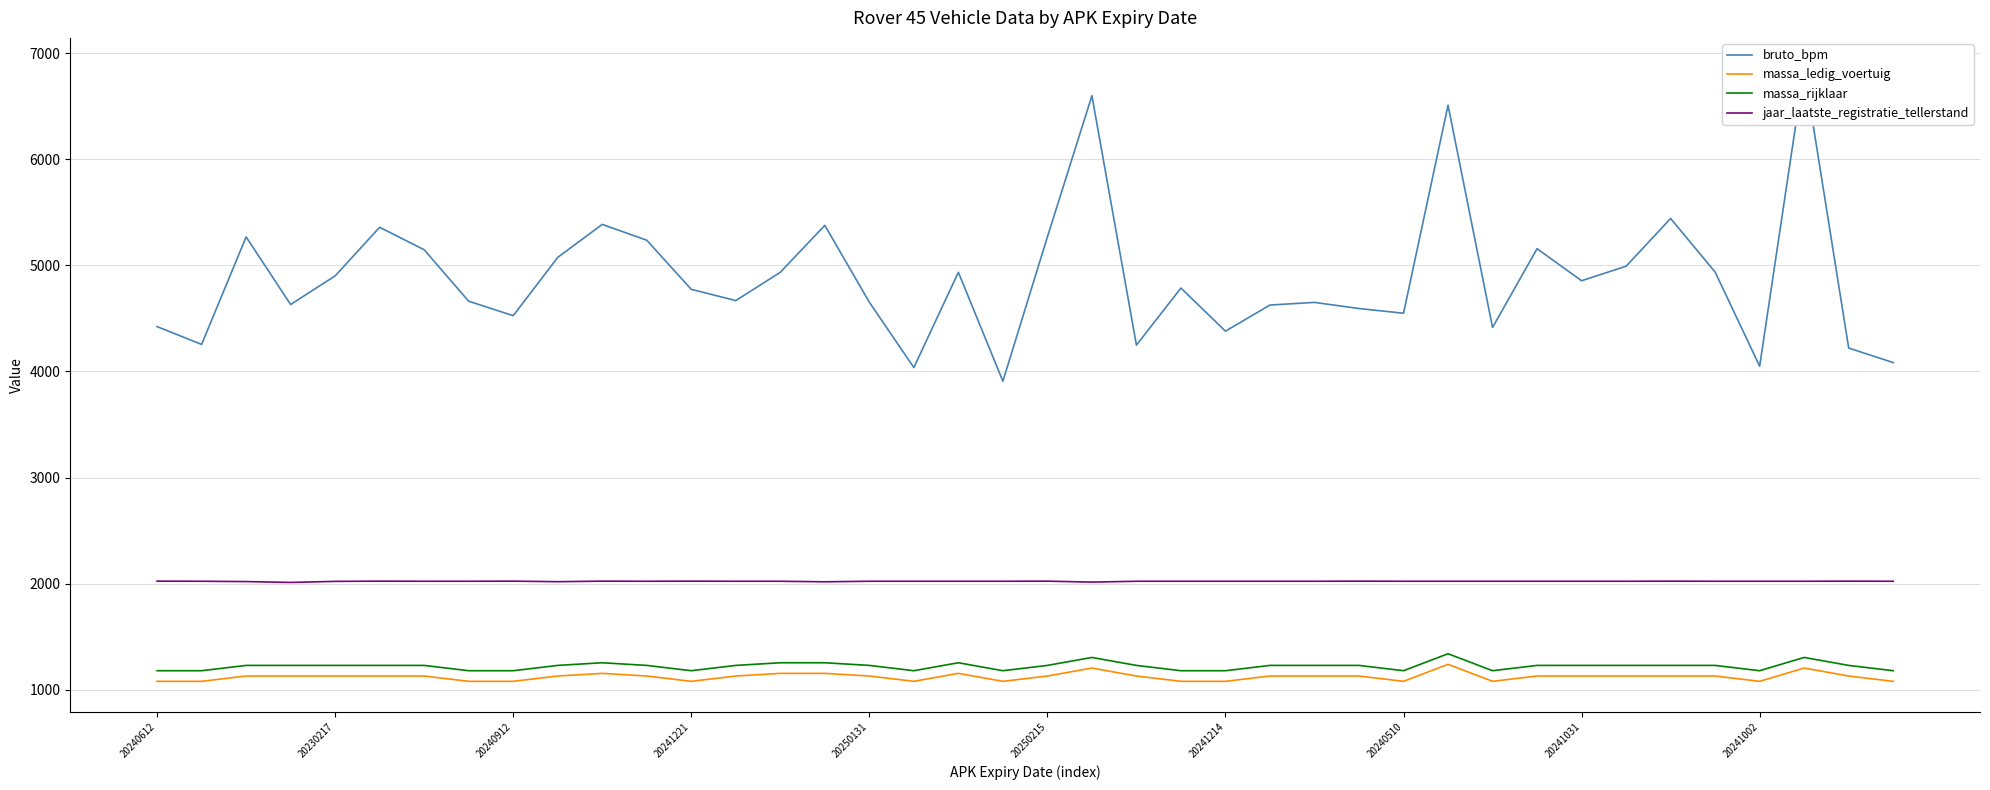

What is the maximum value for massa_rijklaar?

1340